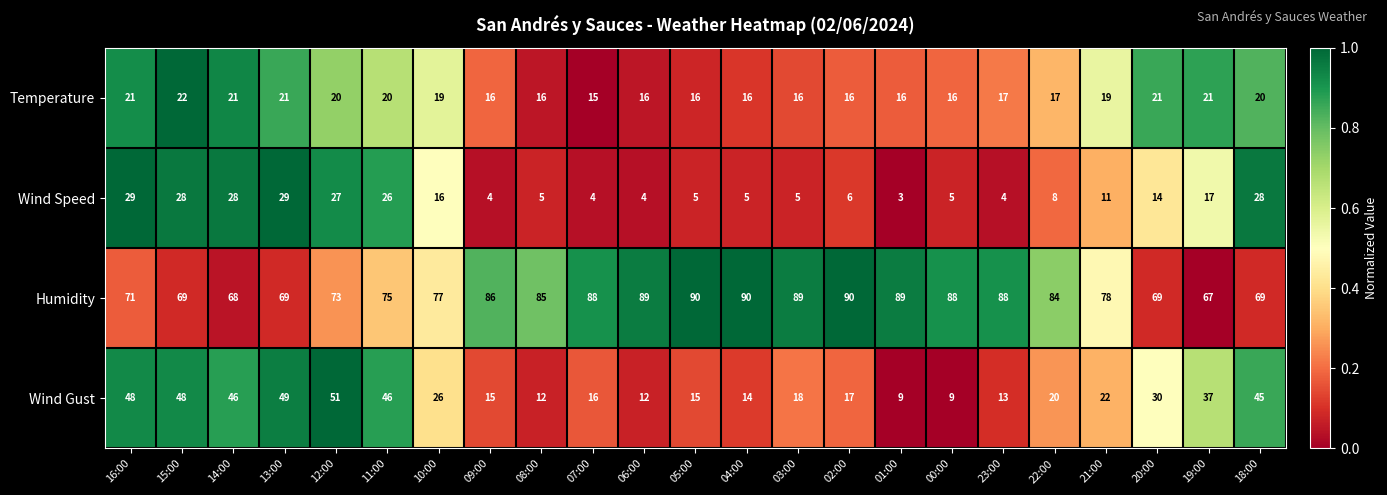

What is the maximum value shown in the chart?

90